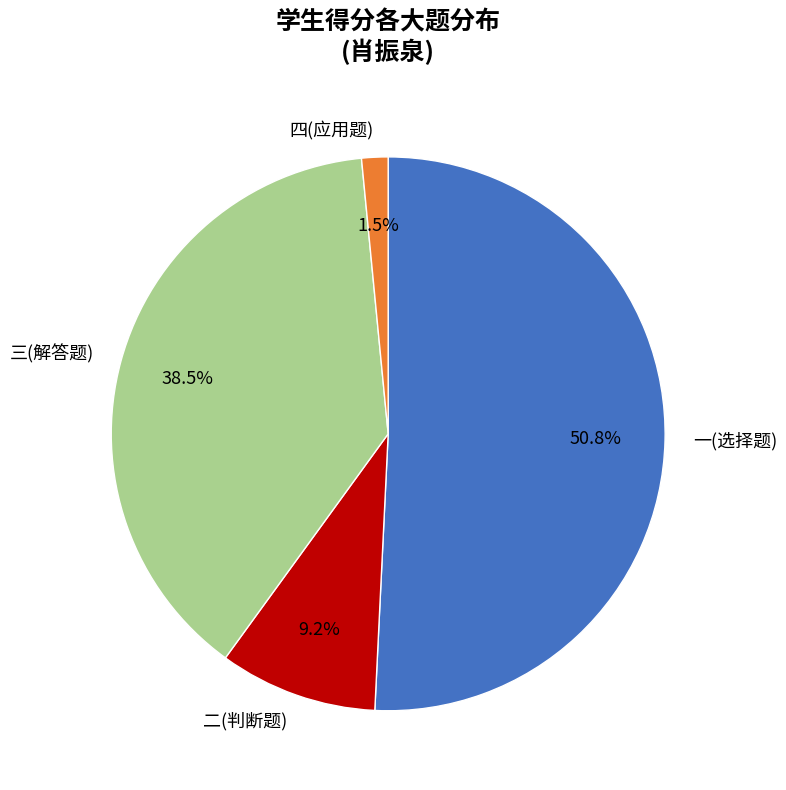

Which slice is the largest?

一(选择题)